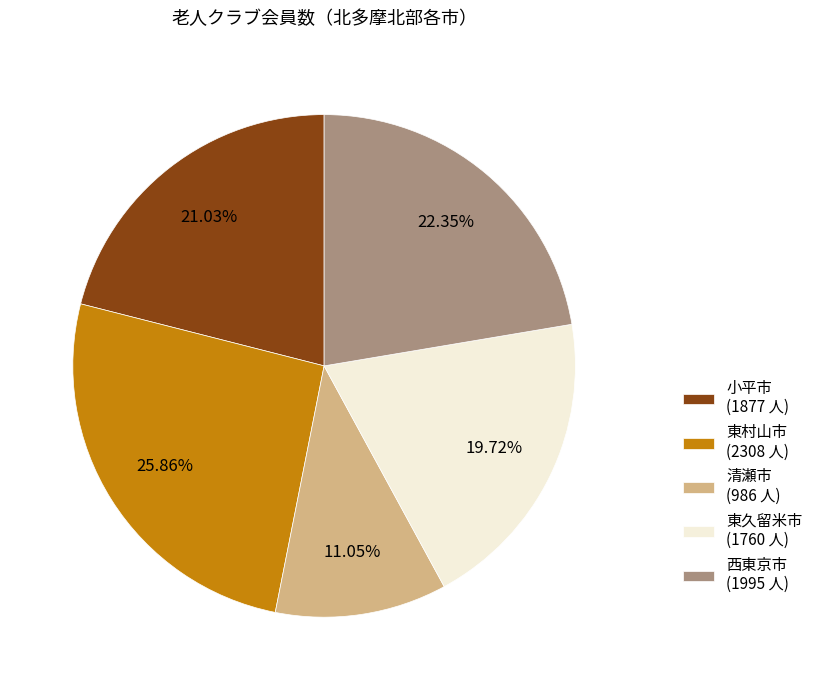

Do 清瀬市 and 東村山市 together represent more than half of the pie?

No